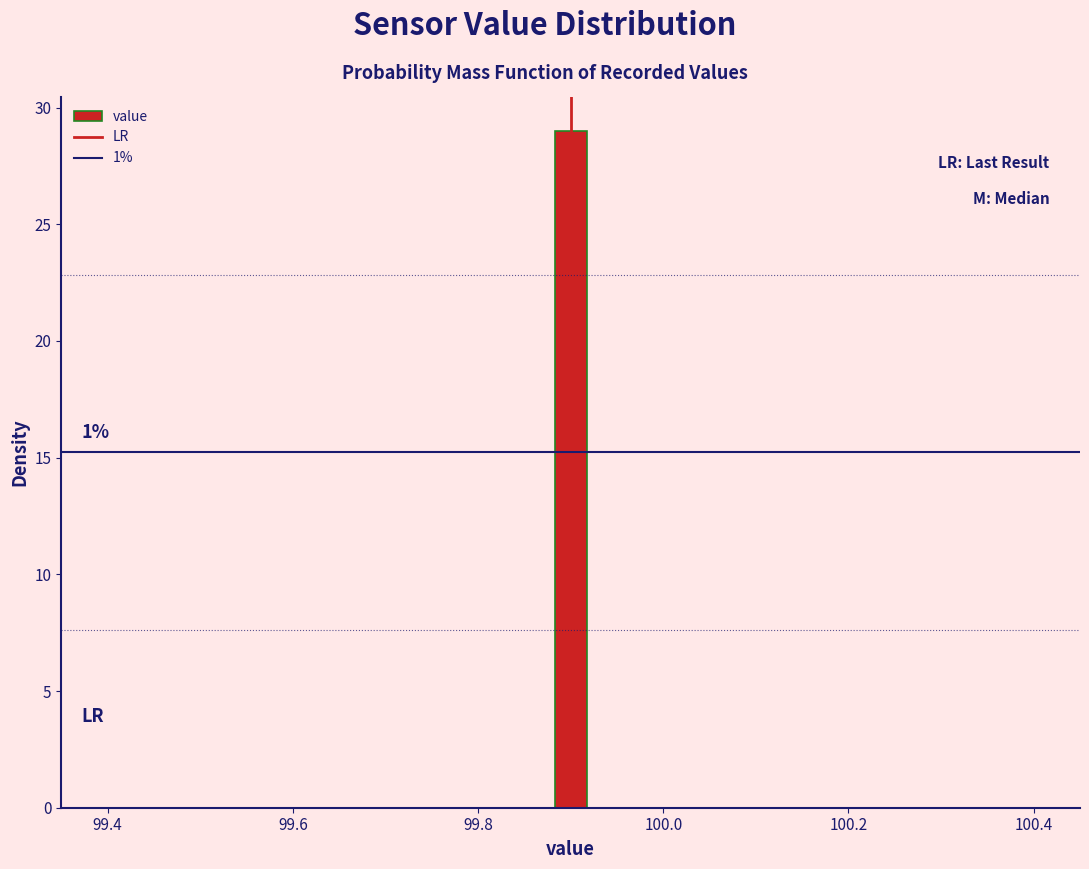

Read against the x-axis, roughly where is the centre of the tallest bar?

99.90